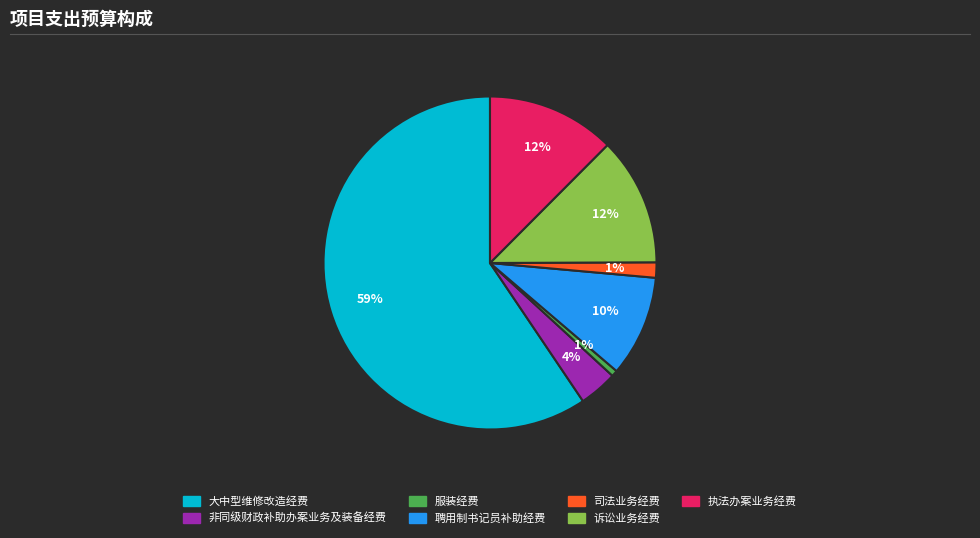

Do 非同级财政补助办案业务及装备经费 and 大中型维修改造经费 together represent more than half of the pie?

Yes